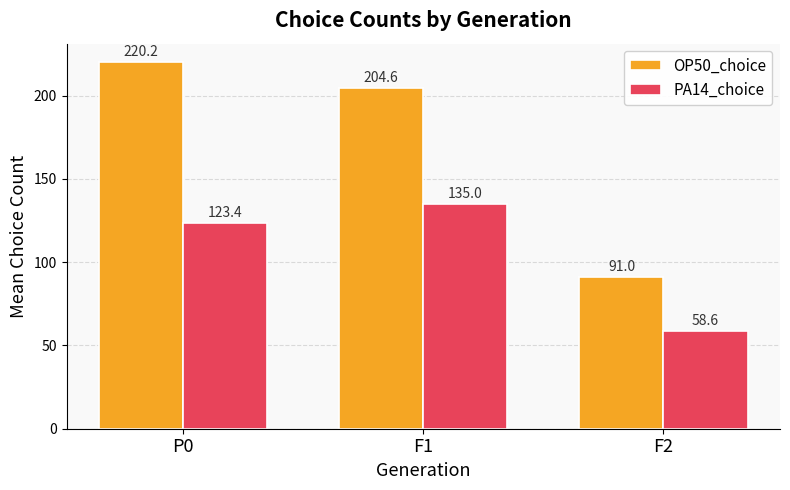

What position from the left is F1?

2